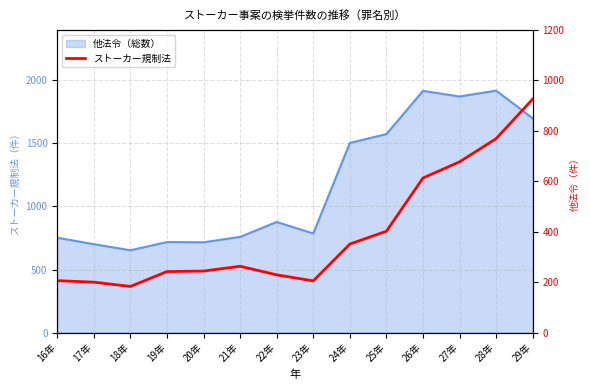

List the labels in order of value, smallest first.

18年, 17年, 23年, 16年, 22年, 19年, 20年, 21年, 24年, 25年, 26年, 27年, 28年, 29年